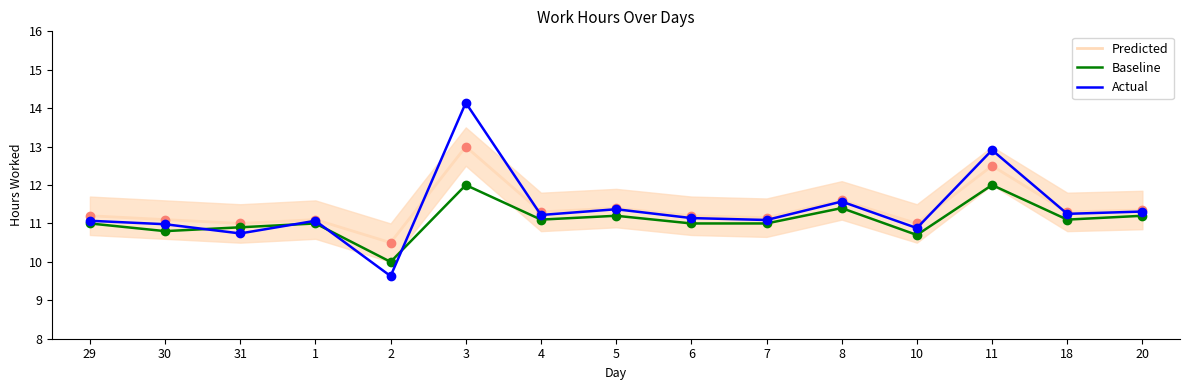

Is it true that Baseline equals 17.6 at 5?

False